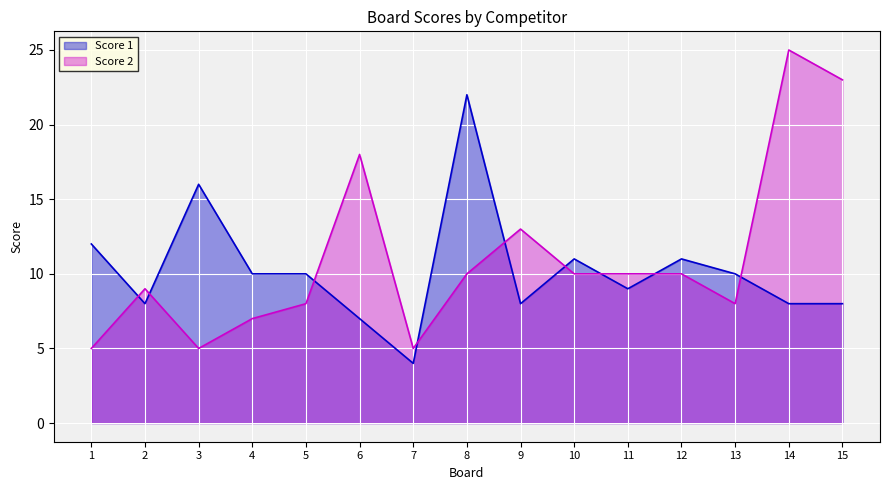

What is the average value of the Score 2 series?

11